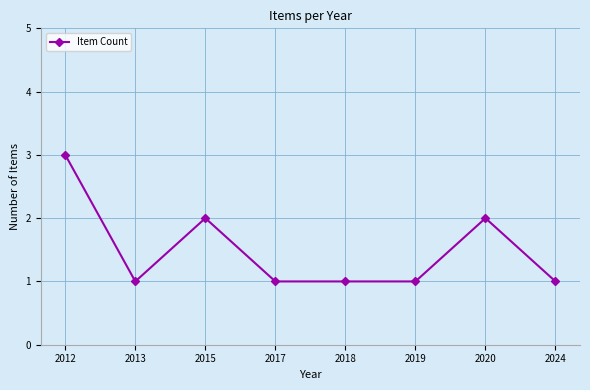

At which category does the data reach its first local valley?

2013